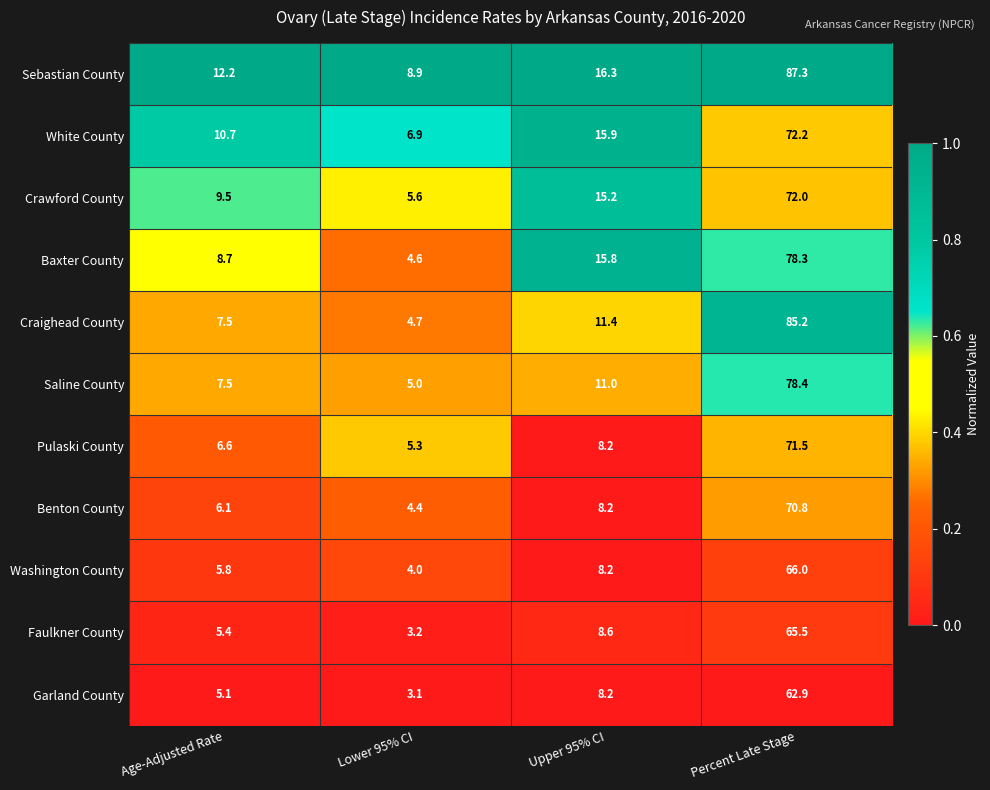

Which series changed the most between Age-Adjusted Rate and Percent Late Stage?

Craighead County